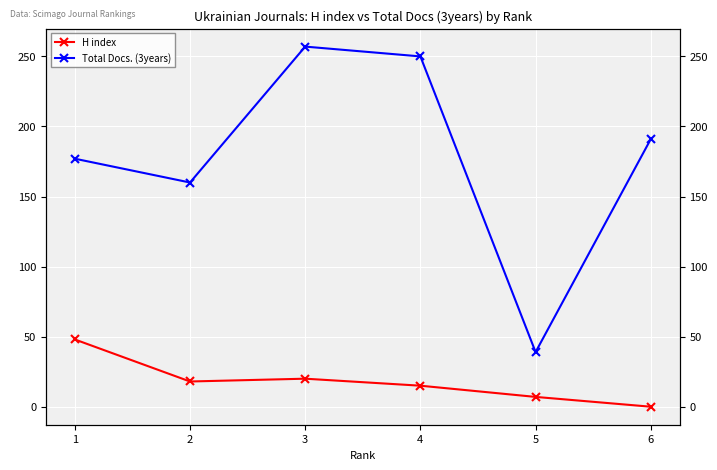

Is it true that Total Docs. (3years) equals 250 at 4?

True